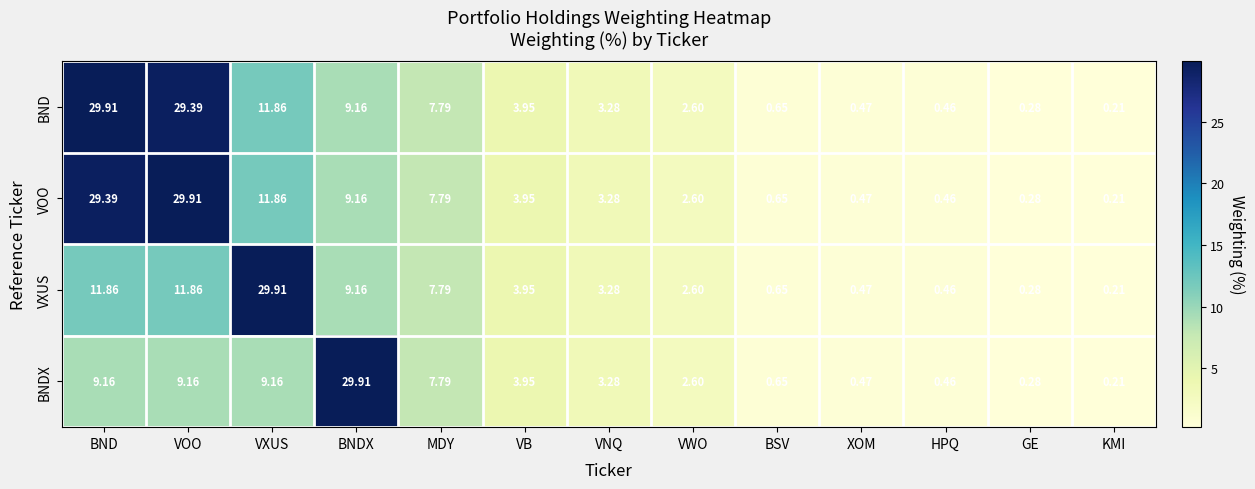

Between VOO and VNQ, which series saw the biggest shift?

VOO